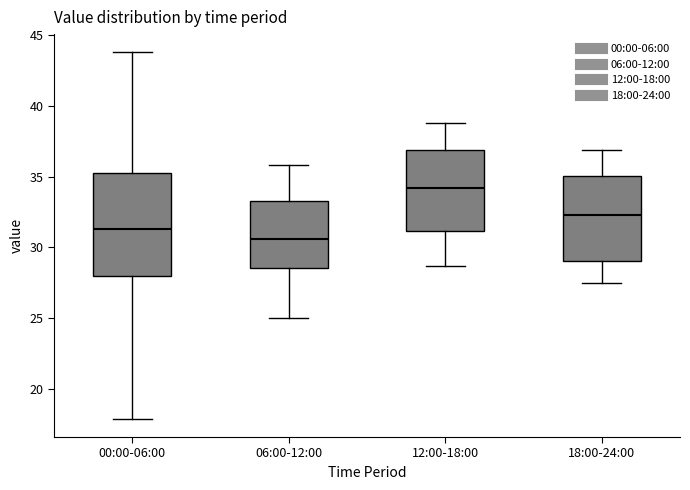

Reading left to right, transcribe this box plot: for each box, give where its median line is, the range the box spans, and where its two whiskers end, as read against the y-axis. The values are not printed on the chart, so give them approximately, as read against the axis.

00:00-06:00: median 31.5, box 28.0 to 35.5, whiskers 18.0 to 44.0
06:00-12:00: median 30.5, box 28.5 to 33.5, whiskers 25.0 to 36.0
12:00-18:00: median 34.0, box 31.0 to 37.0, whiskers 28.5 to 39.0
18:00-24:00: median 32.5, box 29.0 to 35.0, whiskers 27.5 to 37.0